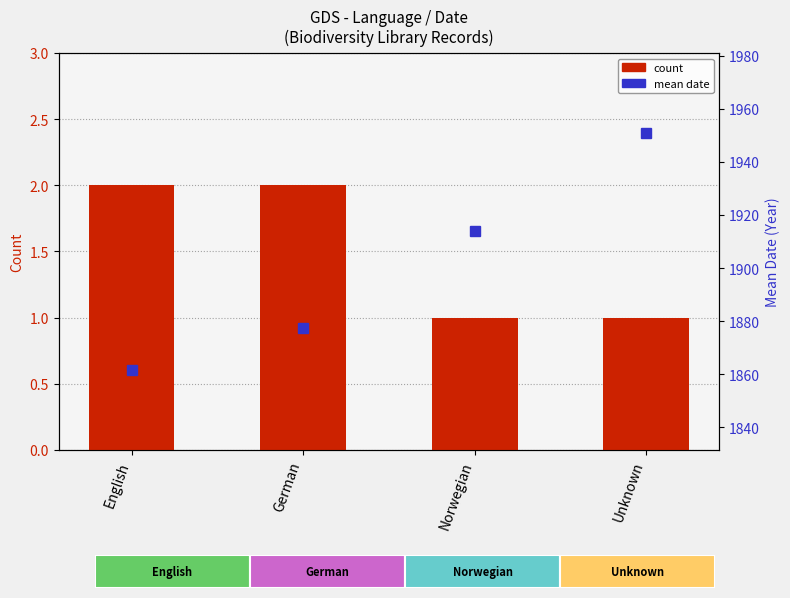

The mean date series shows 1023.6 at Norwegian. True or false?

False